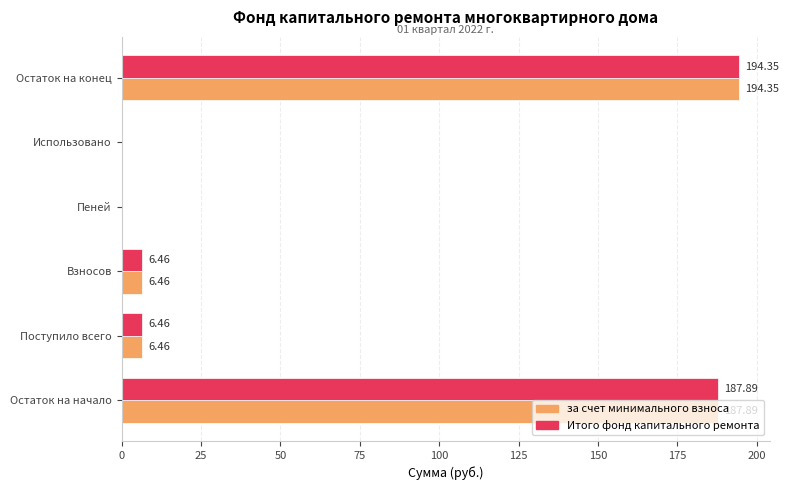

At which category does the chart reach its peak across all series?

Остаток на конец